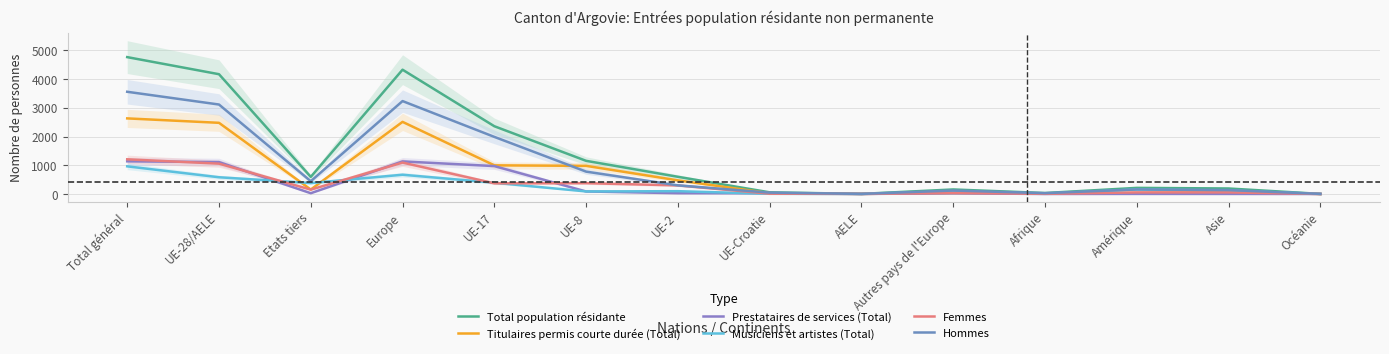

What is the difference between the highest and lowest values at Amérique?

210